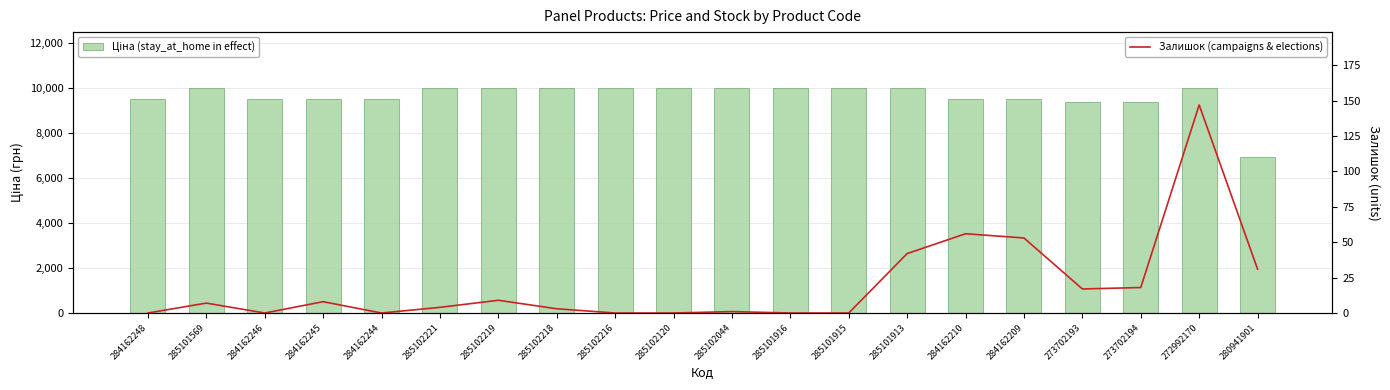

Is it true that Ціна (stay_at_home in effect) equals 9975.0 at 285102219?

True